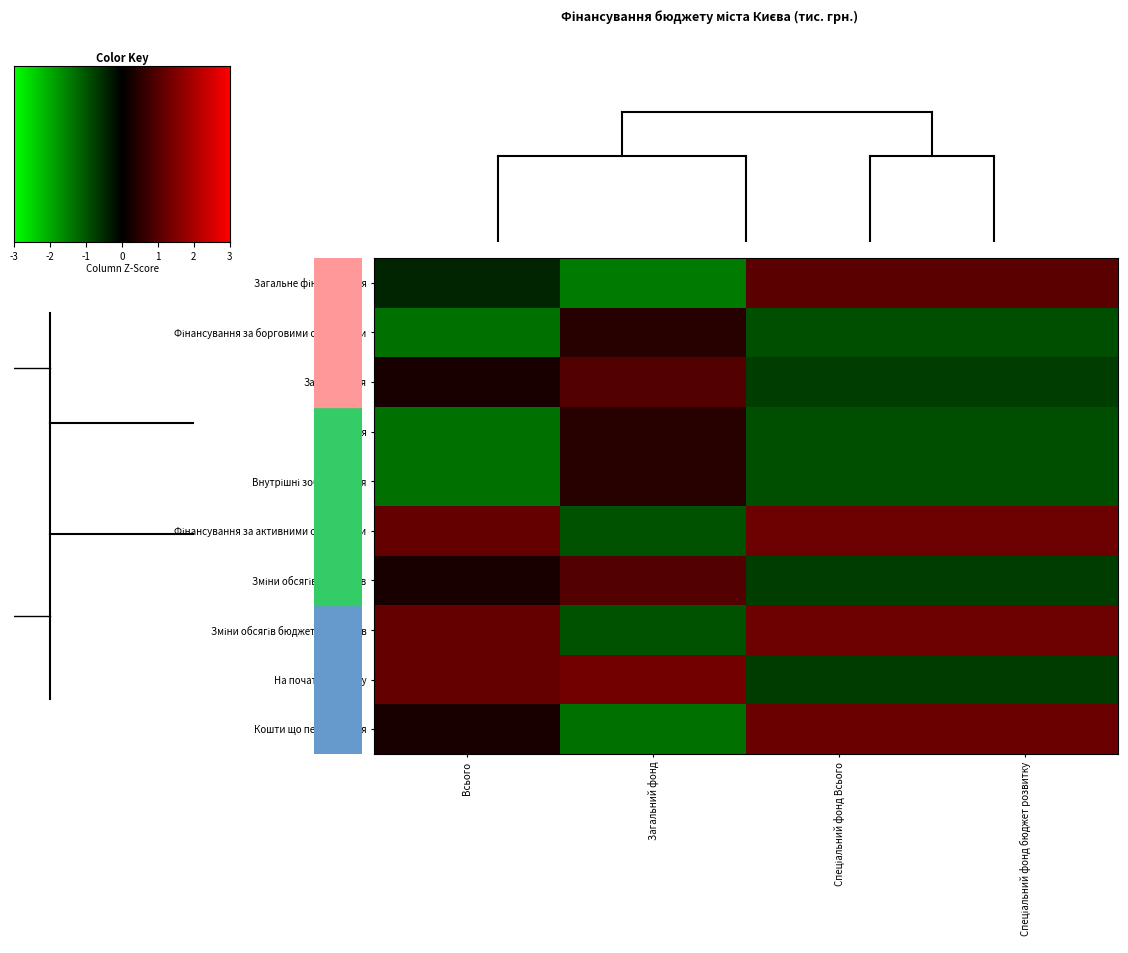

At which label does Фінансування за активними операціями first exceed 1?

Спеціальний фонд Всього